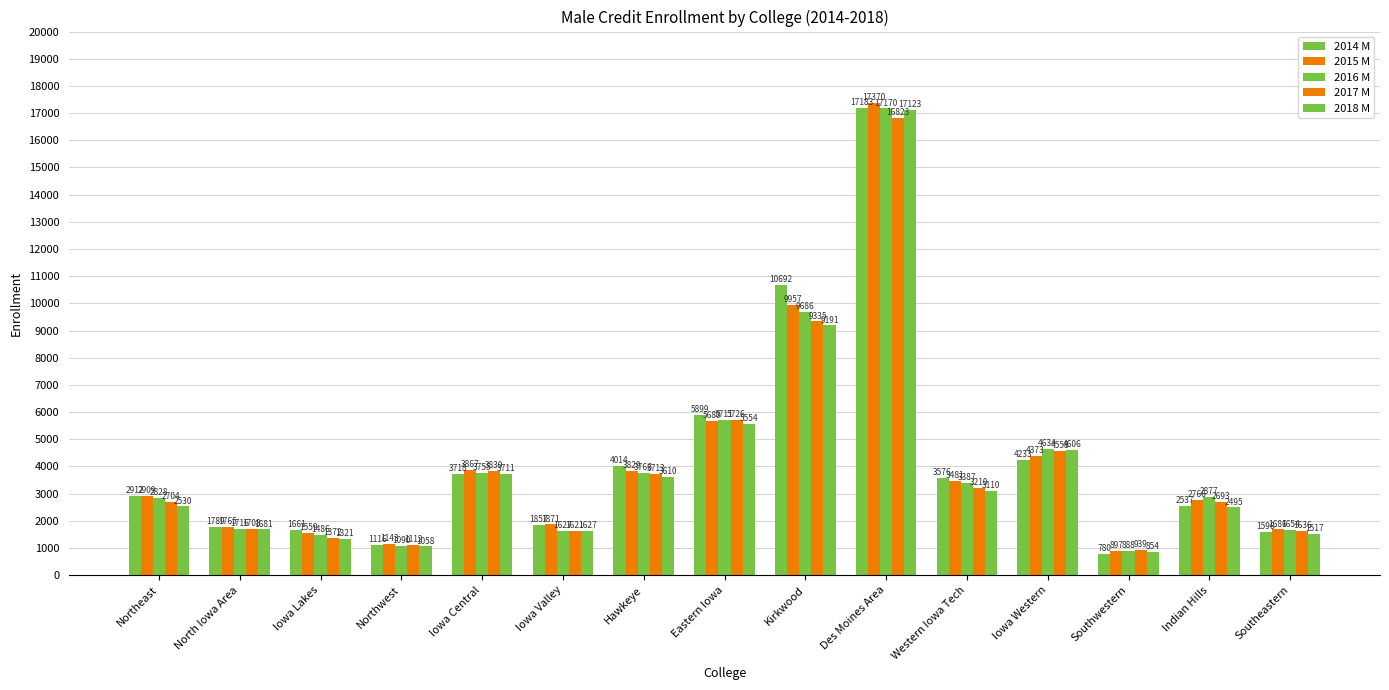

How many groups of bars are there?

15